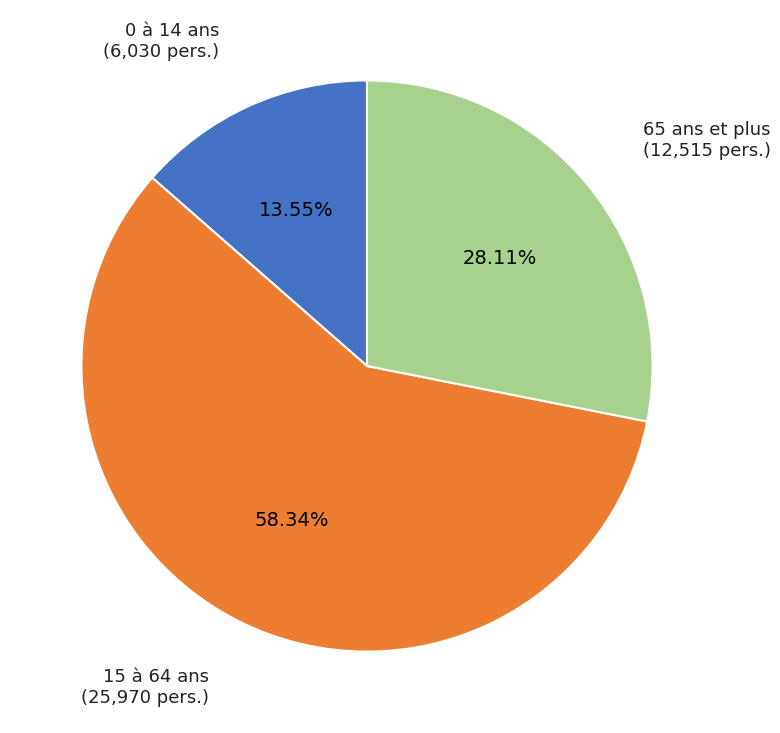

Which has a higher value, 0 à 14 ans or 65 ans et plus?

65 ans et plus